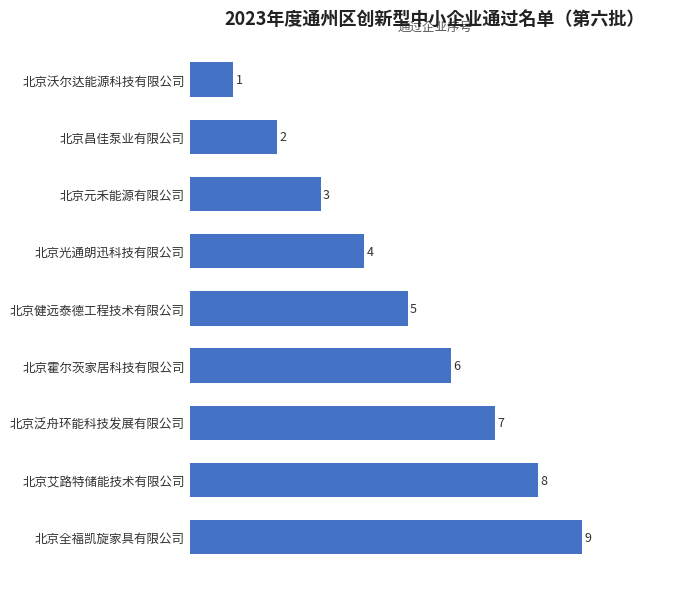

Rank the categories by value from lowest to highest.

北京沃尔达能源科技有限公司, 北京昌佳泵业有限公司, 北京元禾能源有限公司, 北京光通朗迅科技有限公司, 北京健远泰德工程技术有限公司, 北京霍尔茨家居科技有限公司, 北京泛舟环能科技发展有限公司, 北京艾路特储能技术有限公司, 北京全福凯旋家具有限公司